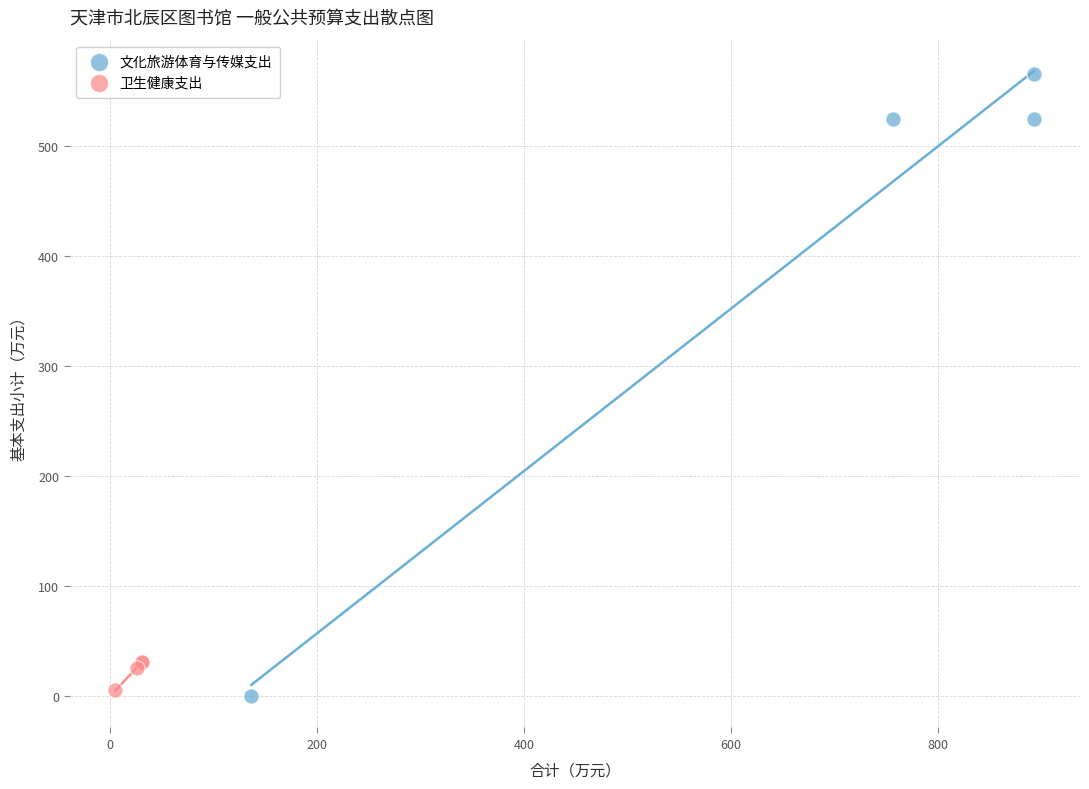

Which series has the widest spread of Y values?

文化旅游体育与传媒支出